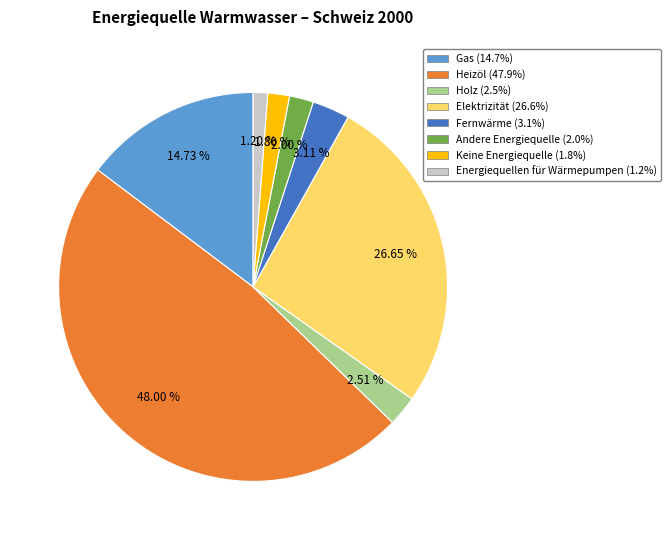

Which has a higher value, Heizöl or Holz?

Heizöl